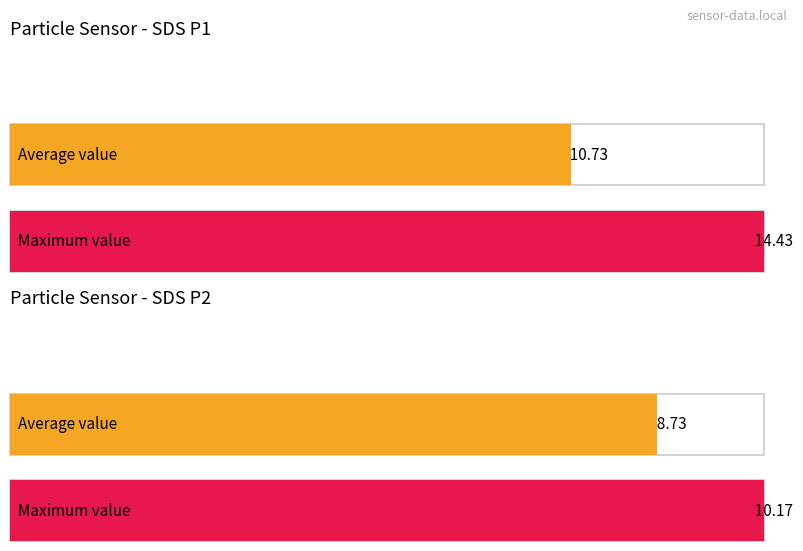

Which category has the highest value across all series?

SDS_P1